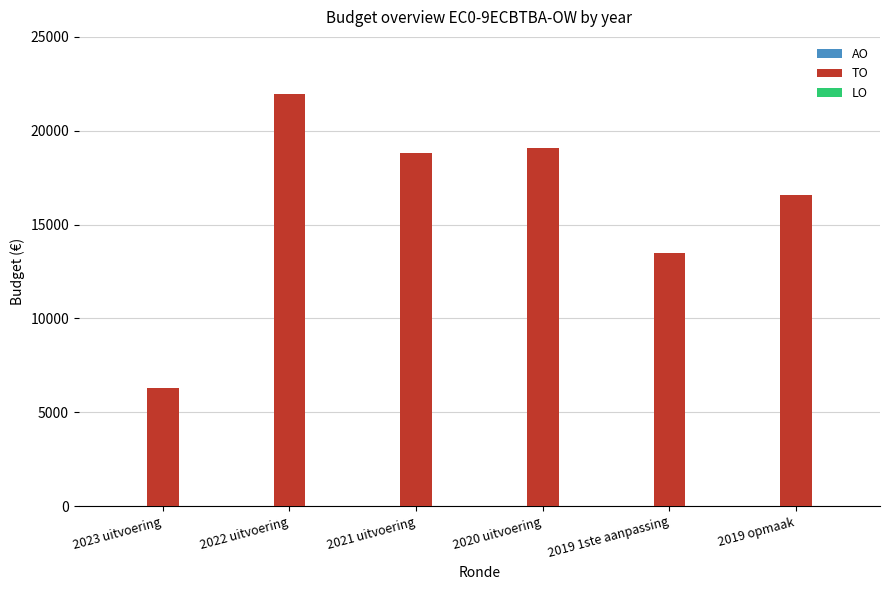

At which label is the value closest to 14118?

2019 1ste aanpassing